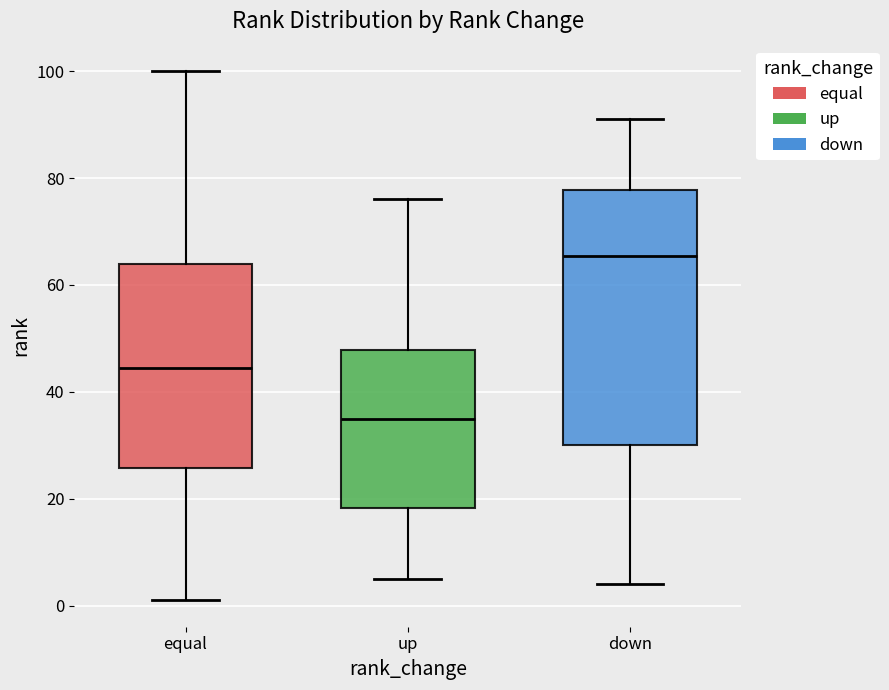

Which box has the lowest median line?

up